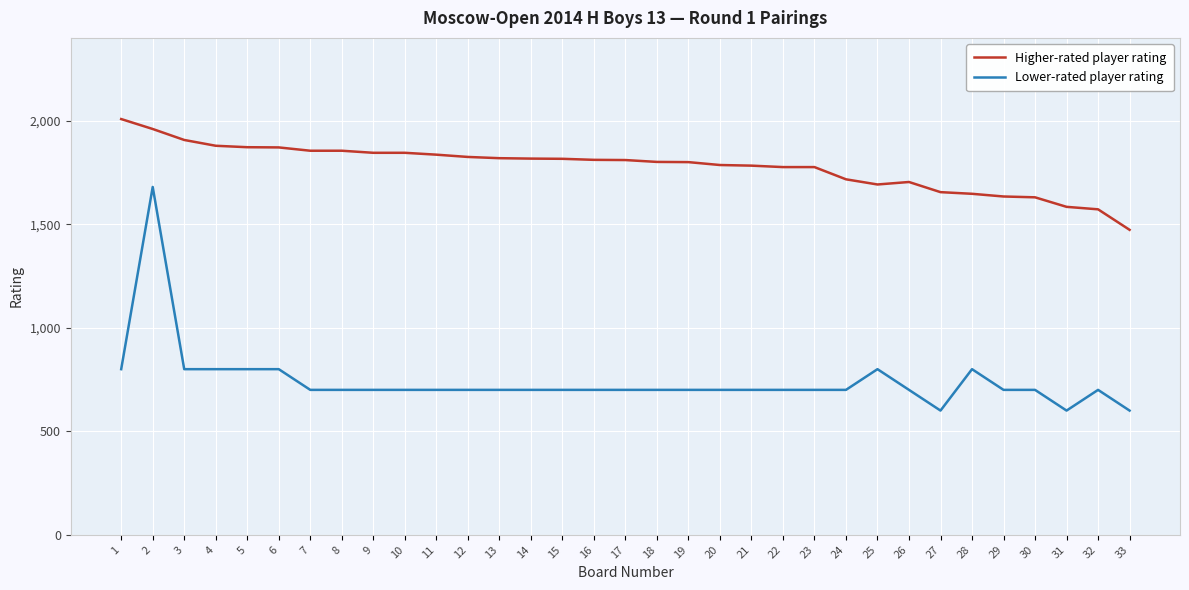

What is the difference between the maximum and minimum values in the Higher-rated player rating series?

535